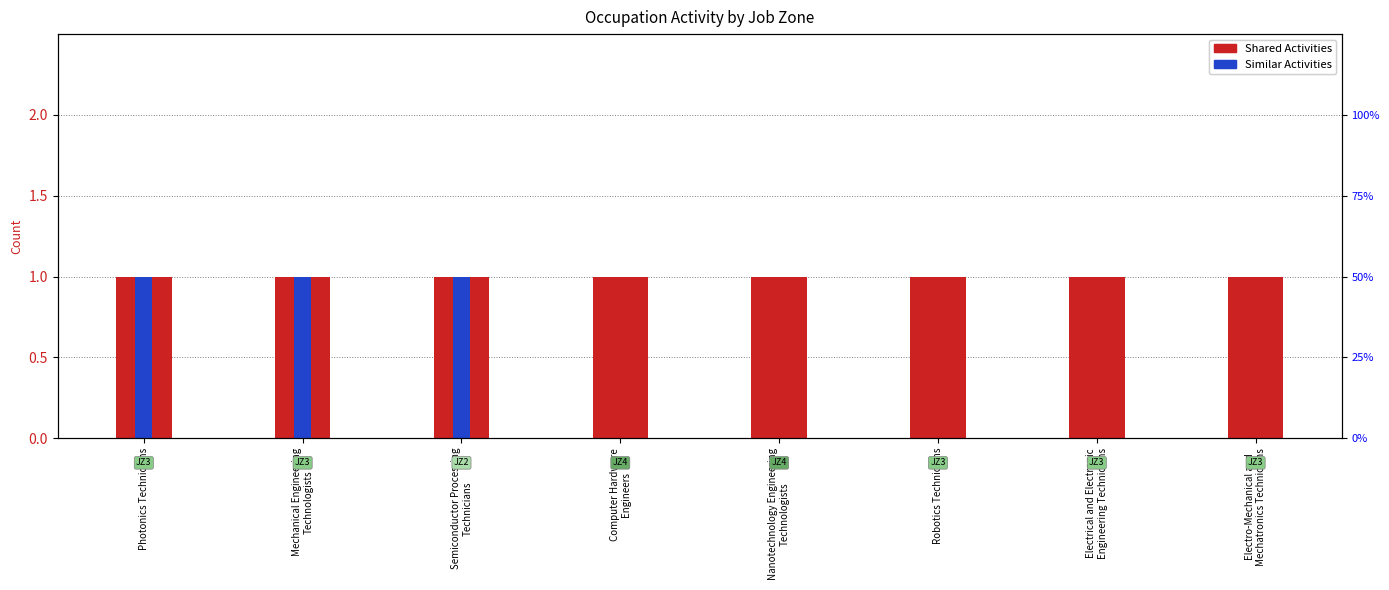

Which category has the highest value across all series?

Photonics Technicians